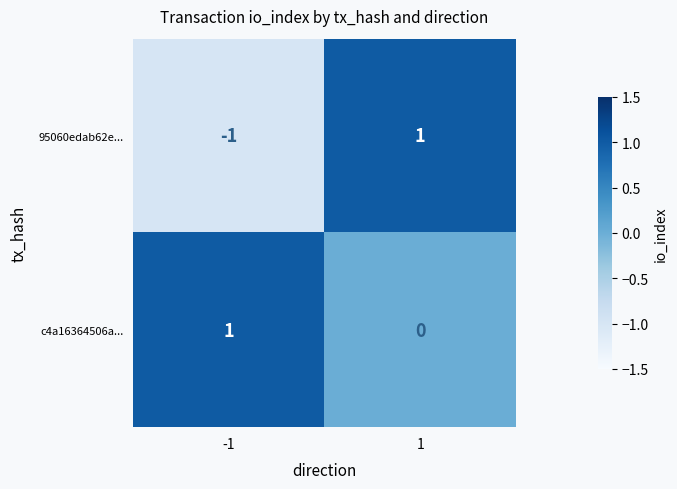

Reading right to left, what are all the values shown in this chart?

95060edab62e...: 1	-1
c4a16364506a...: 0	1